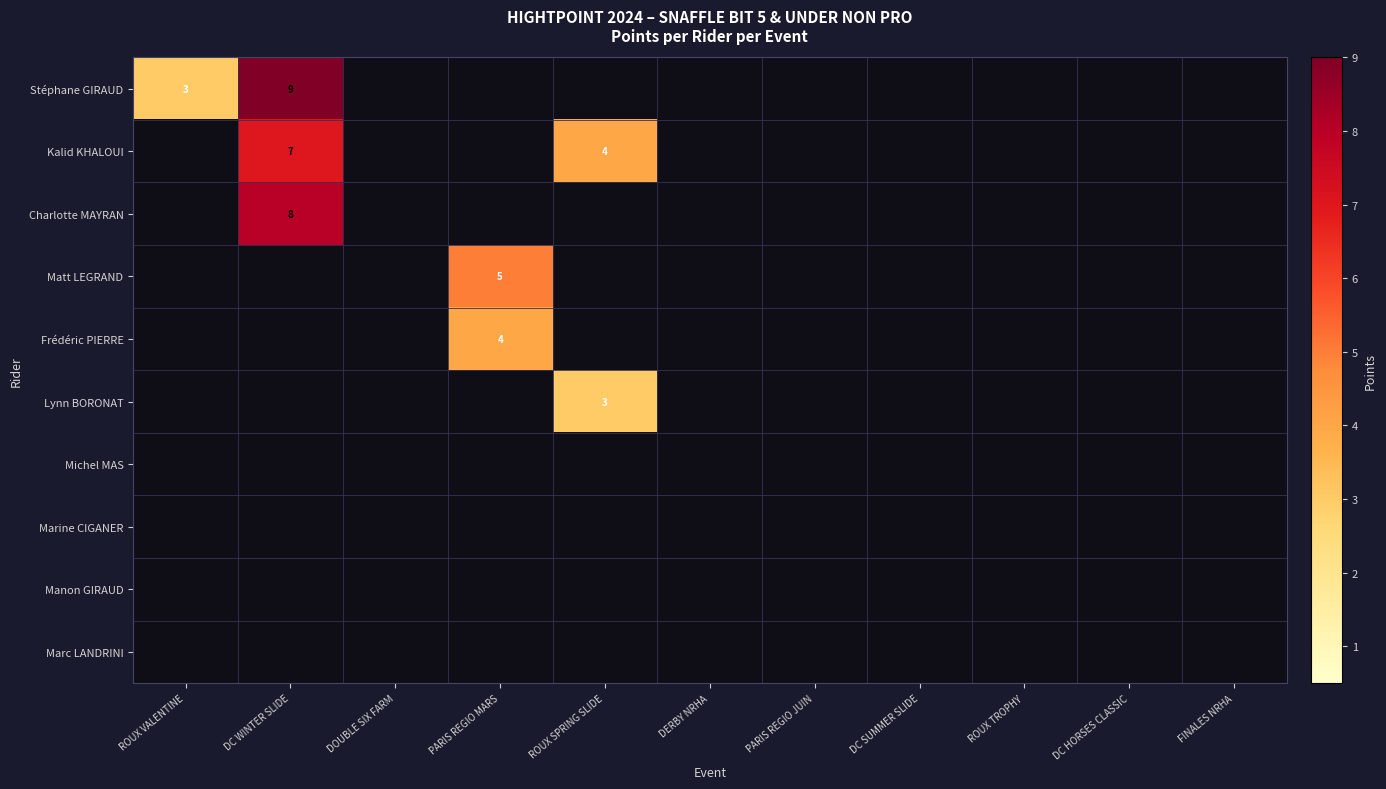

The Lynn BORONAT series shows 3 at ROUX SPRING SLIDE. True or false?

True